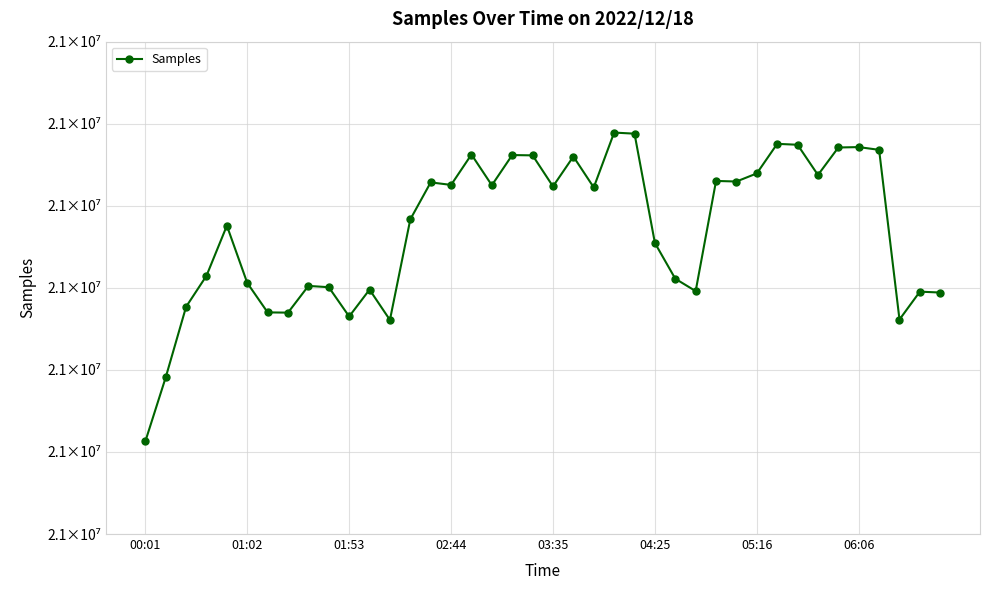

At which category does the chart reach its minimum across all series?

00:01